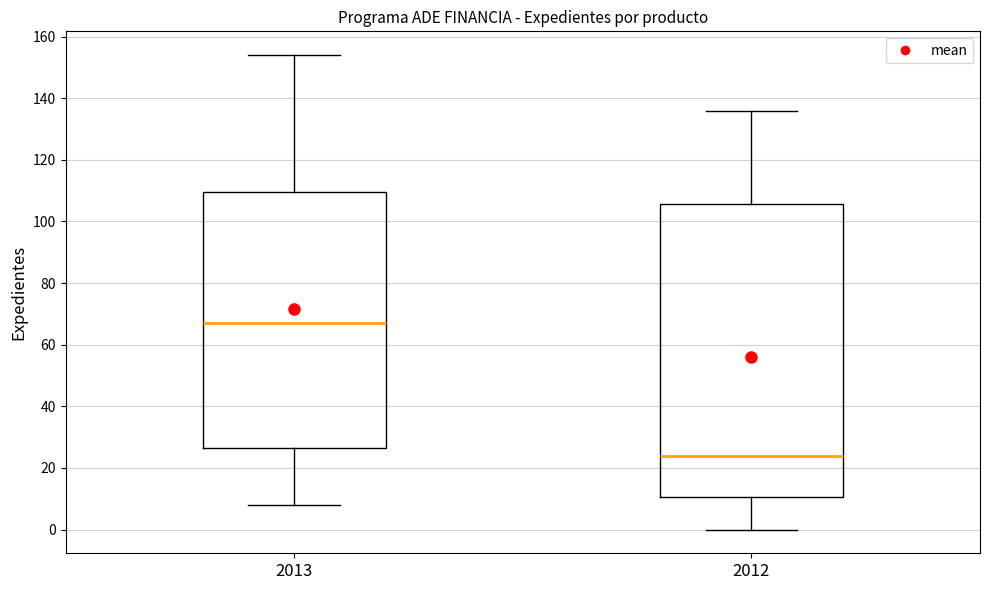

Comparing the boxes themselves (not the whiskers), which one is the tallest?

2012